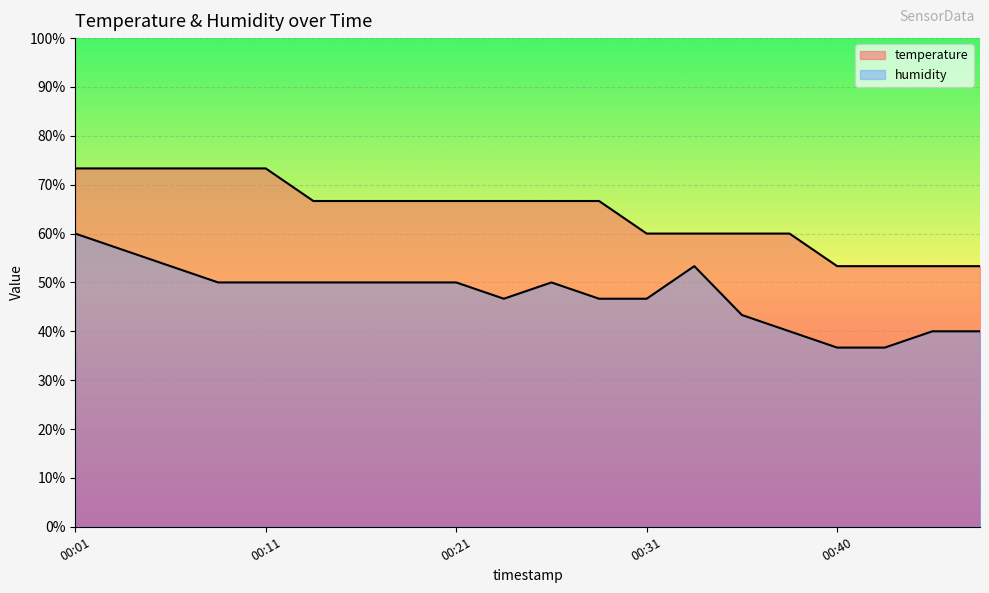

At which category is the sum across all series the highest?

00:01